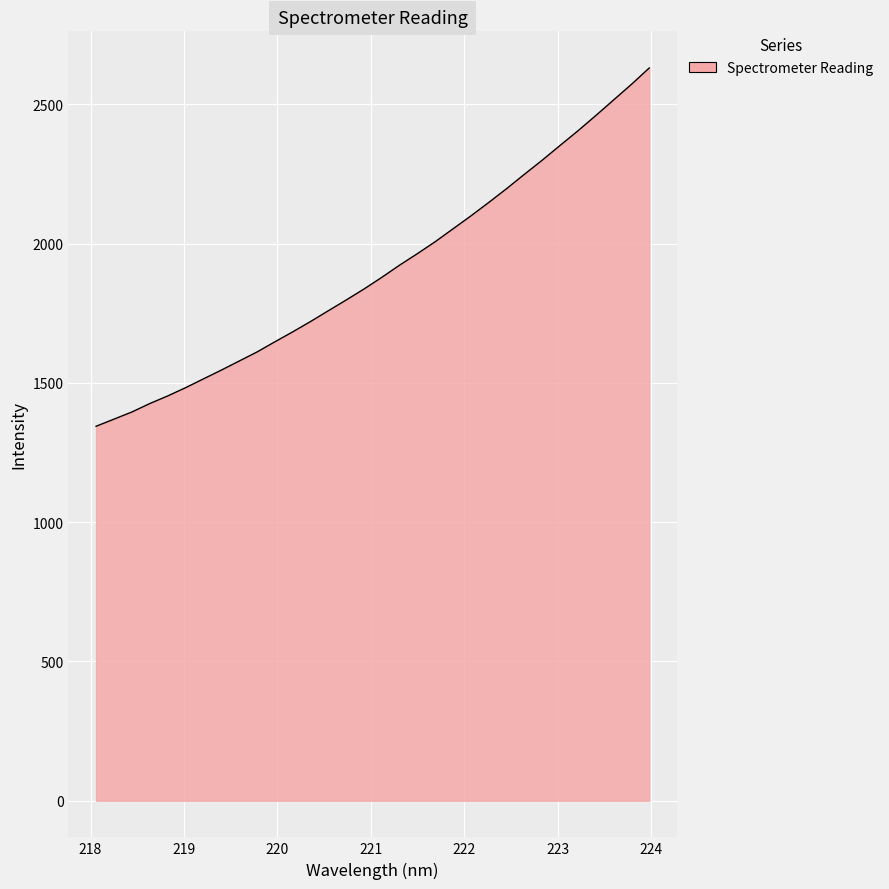

What is the difference between the maximum and minimum values?

1286.2